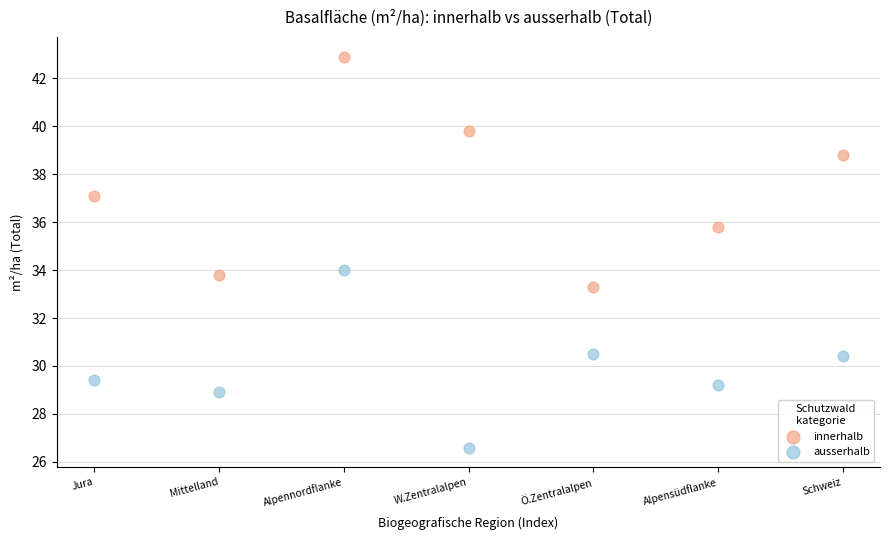

Which series has the widest spread of Y values?

innerhalb